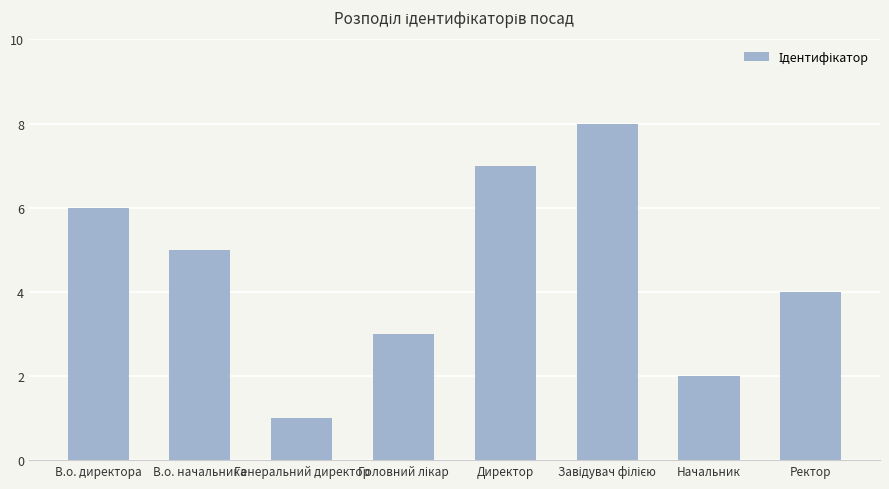

What is the difference between the second highest and second lowest values?

5